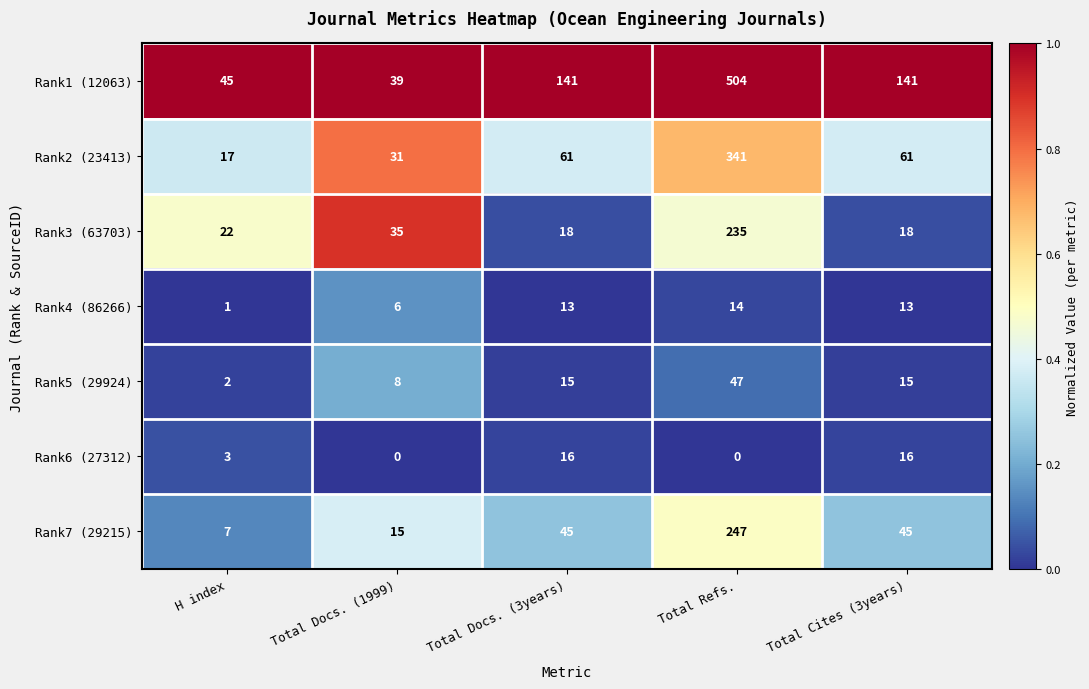

What is the difference between the maximum and second lowest values in the Rank5 (29924) series?

39